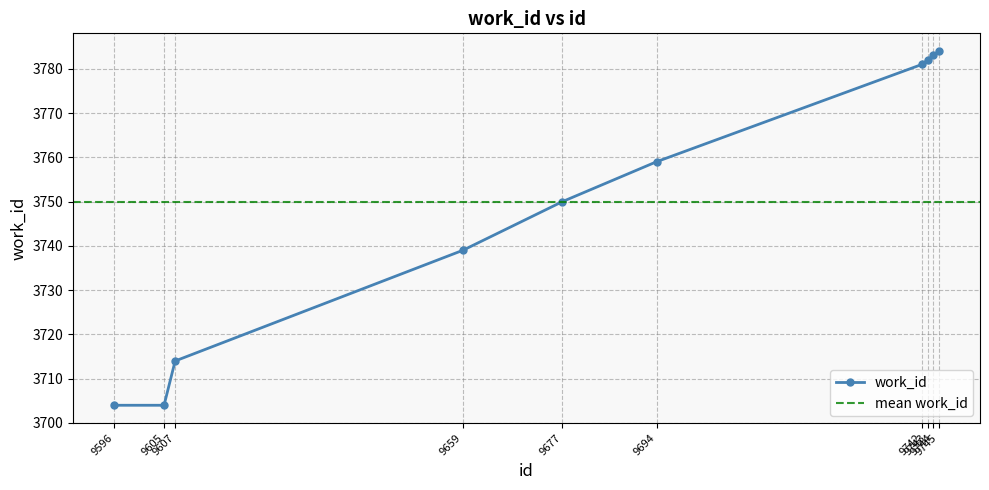

Which label corresponds to the smallest value in the chart?

9596